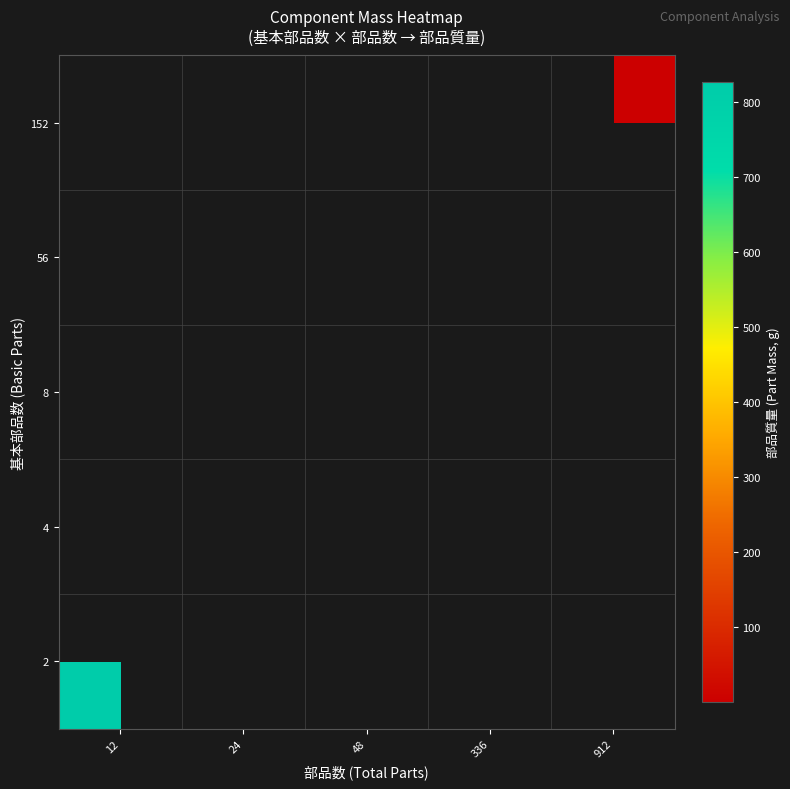

The 2 series shows 251.6 at 12. True or false?

False